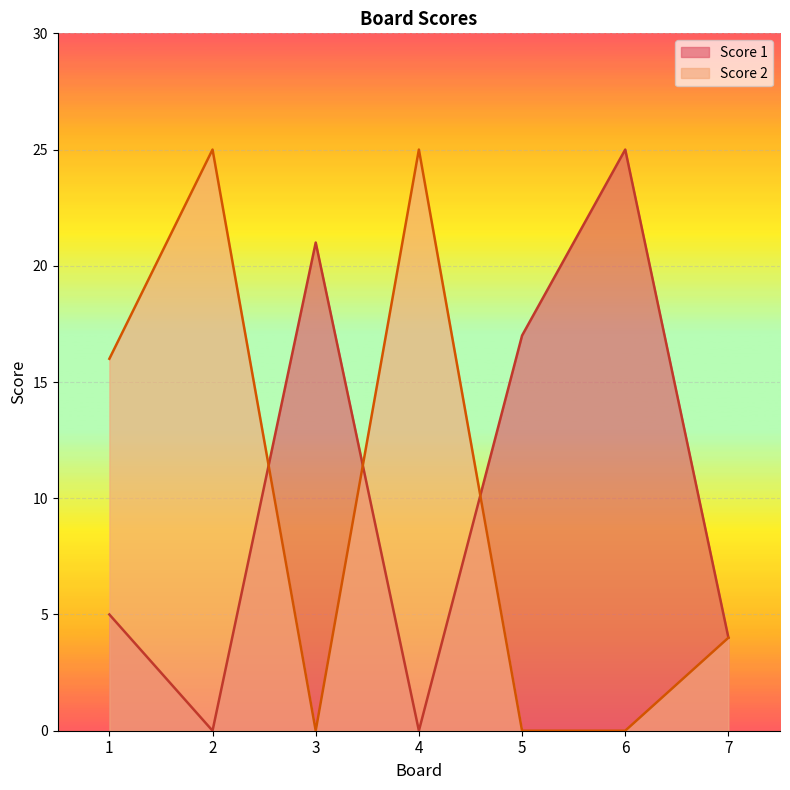

List the series in order of their overall mean, lowest first.

Score 2, Score 1